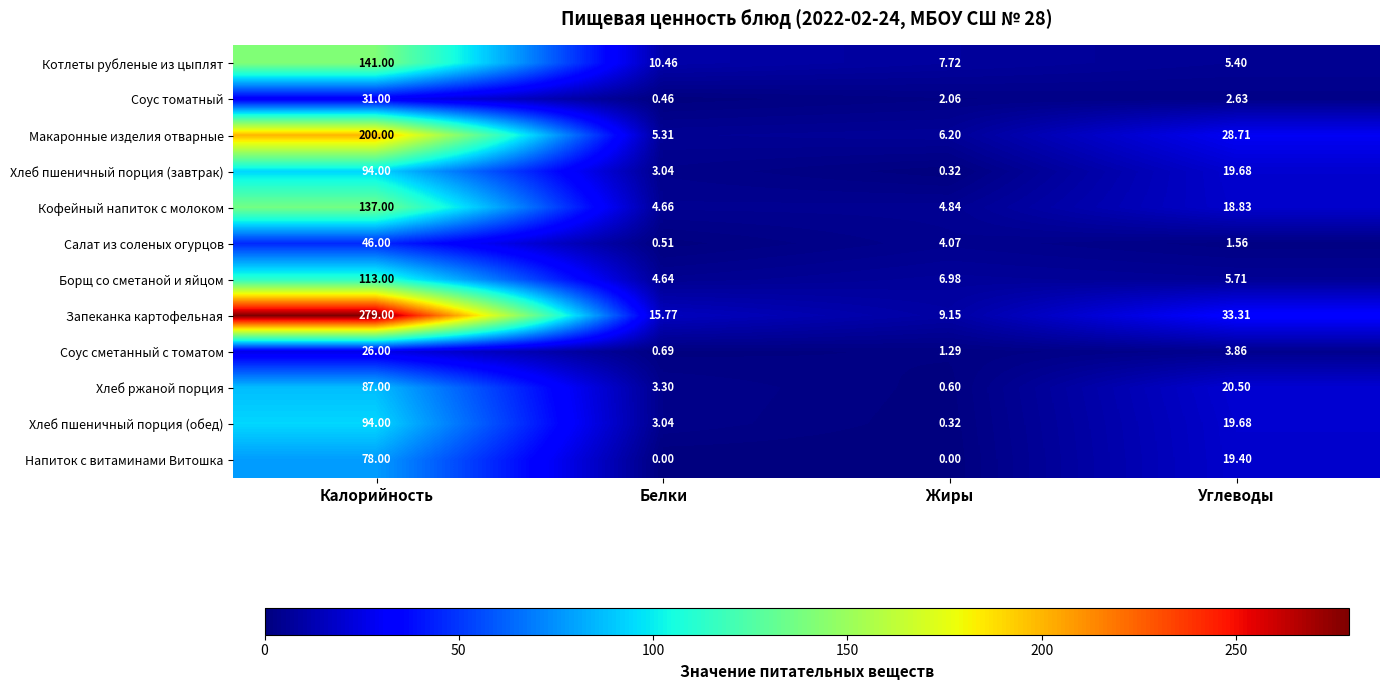

At which label does Соус сметанный с томатом first exceed 3?

Калорийность